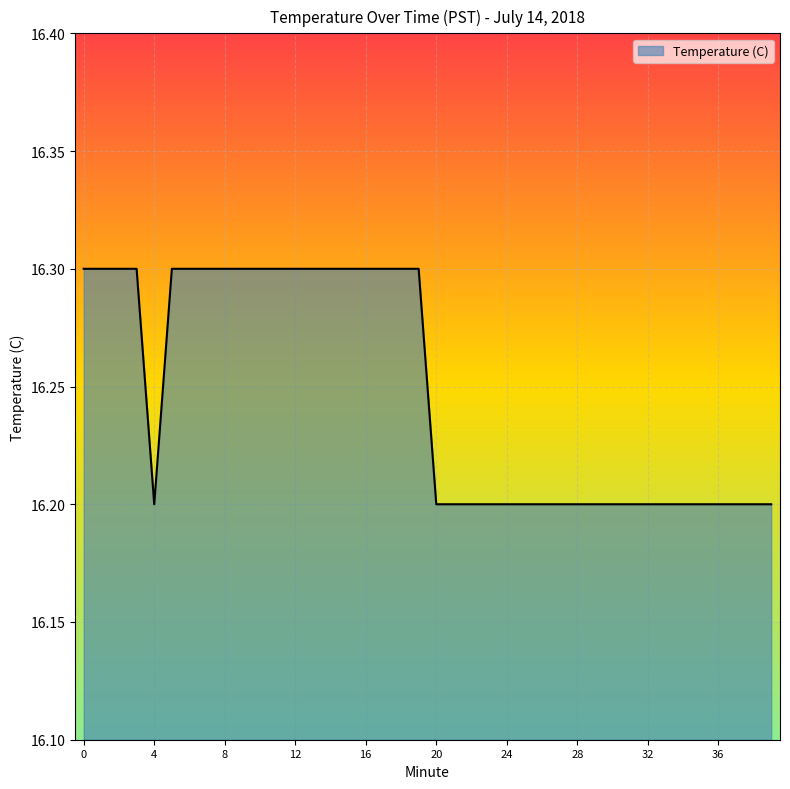

What is the minimum value shown in the chart?

16.2